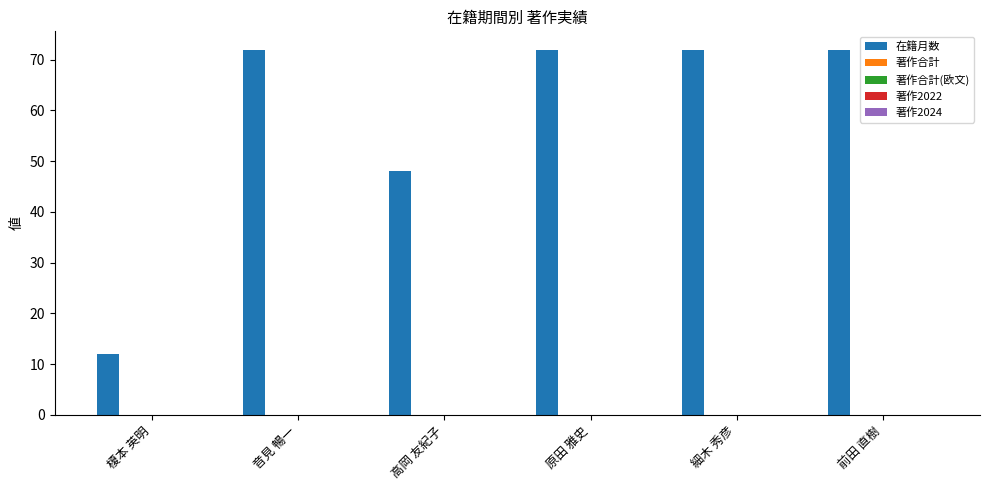

What is the smallest value displayed?

12